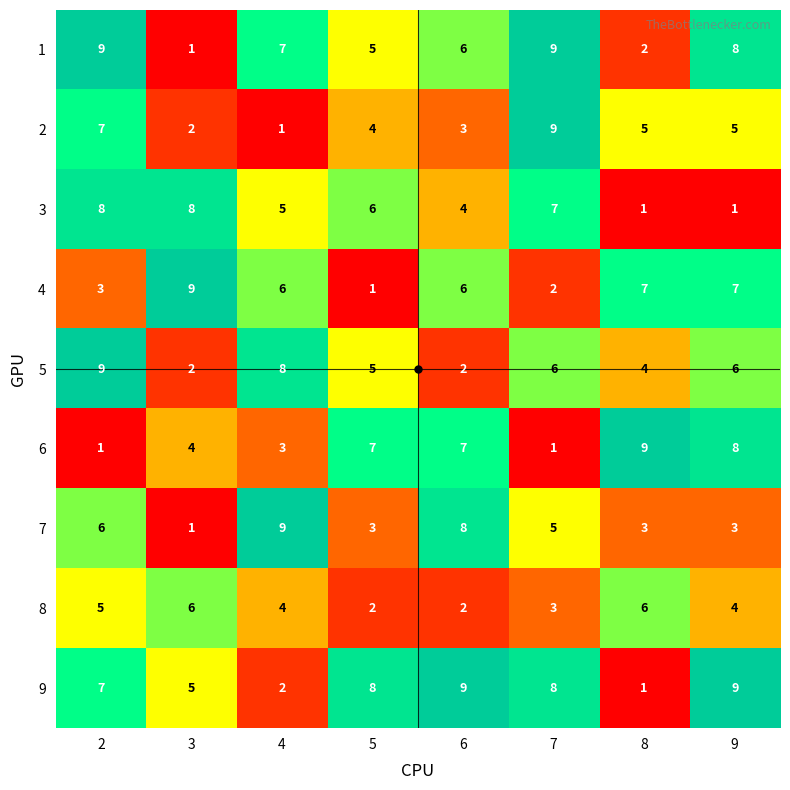

Where is 7 nearest to the value 5?

7